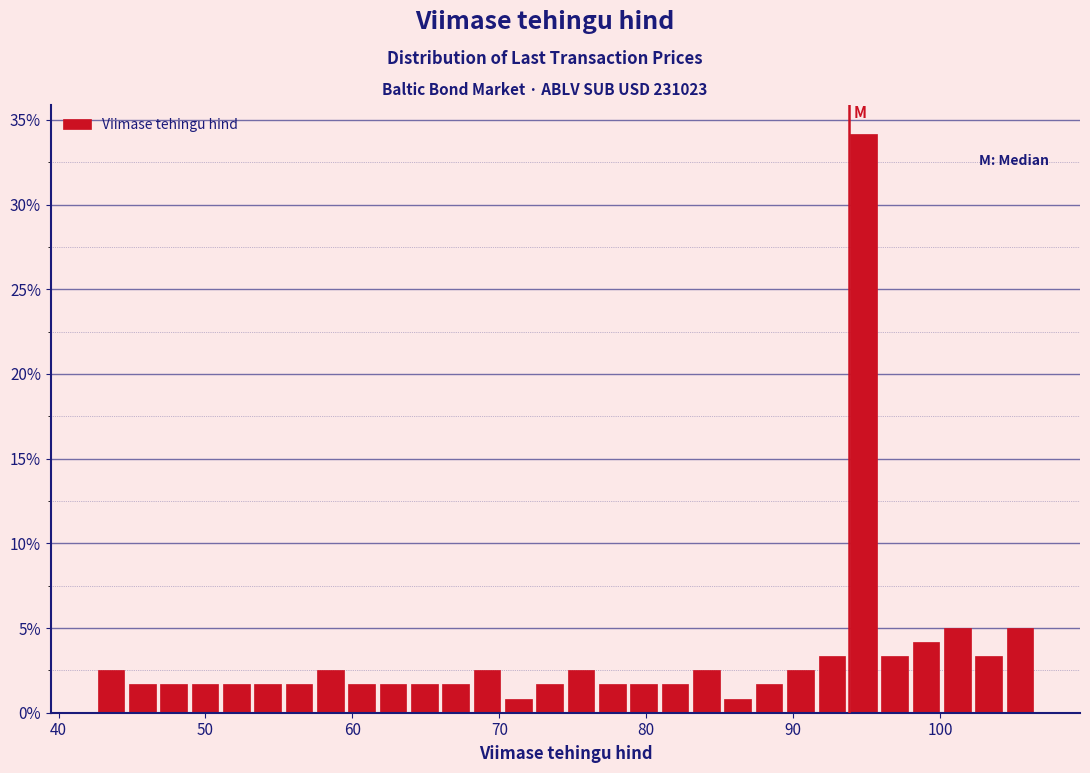

Read against the x-axis, roughly where is the centre of the tallest bar?

95